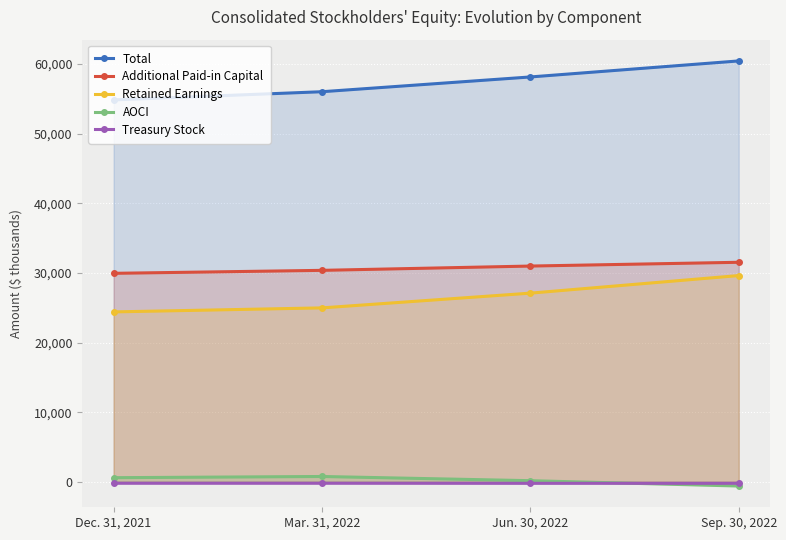

At which category is the sum across all series the highest?

Sep. 30, 2022